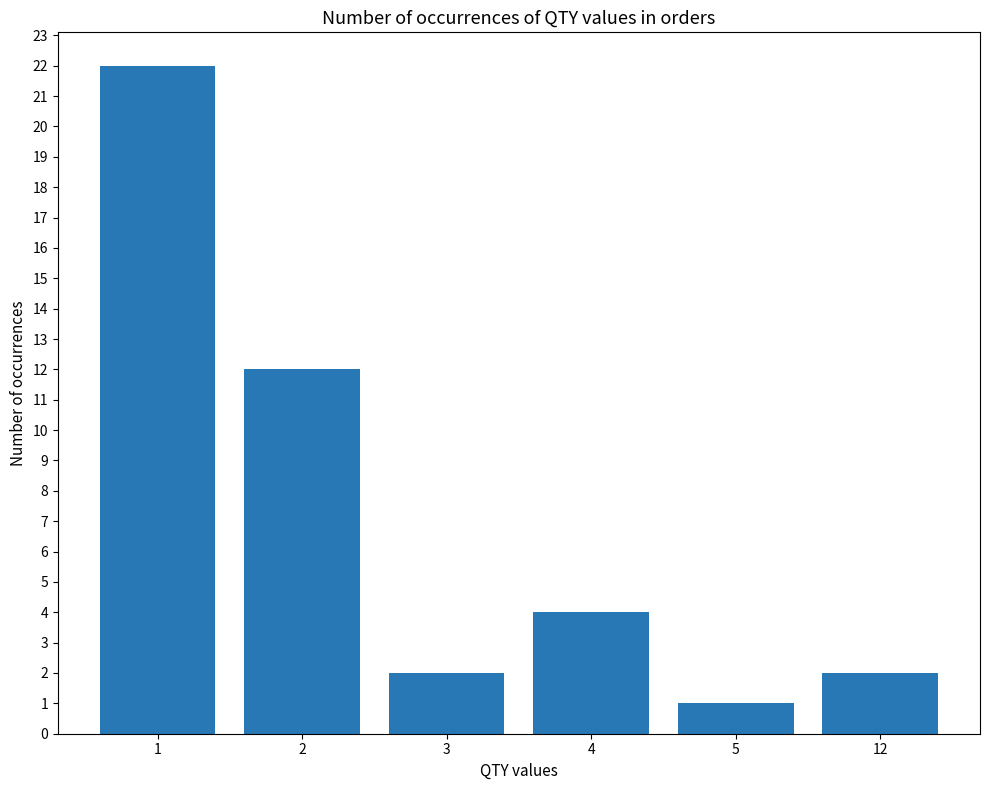

Reading left to right, transcribe all the data shown in this chart.

1=22	2=12	3=2	4=4	5=1	12=2